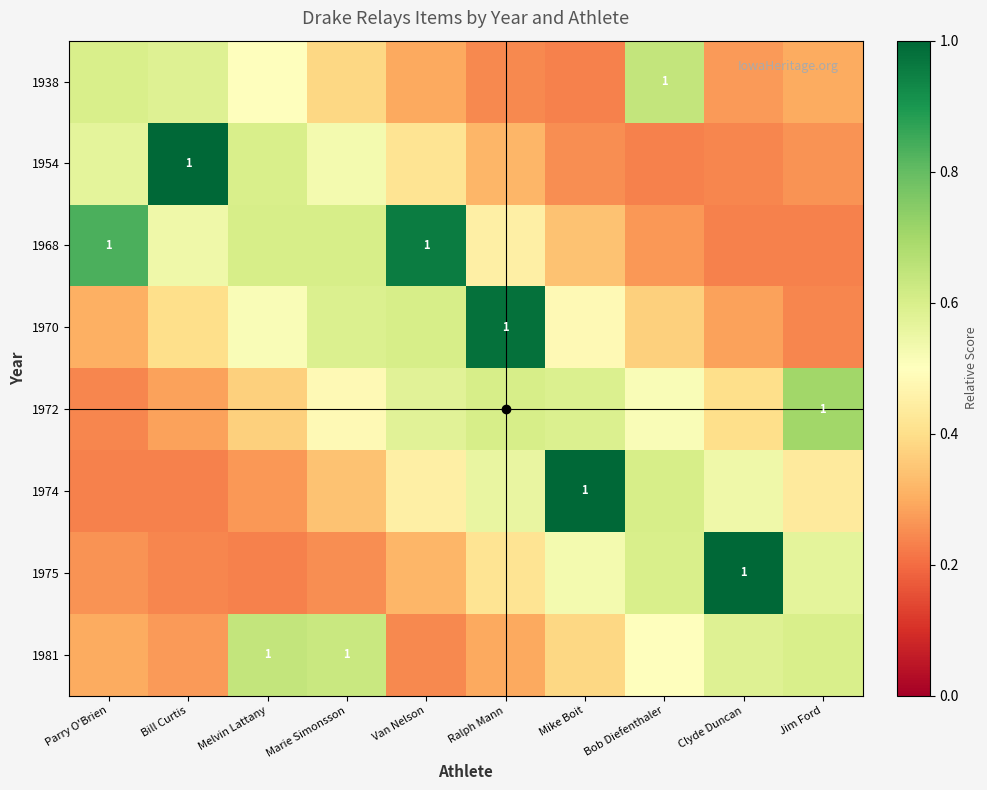

Is it true that 1974 equals 0.7 at Van Nelson?

False